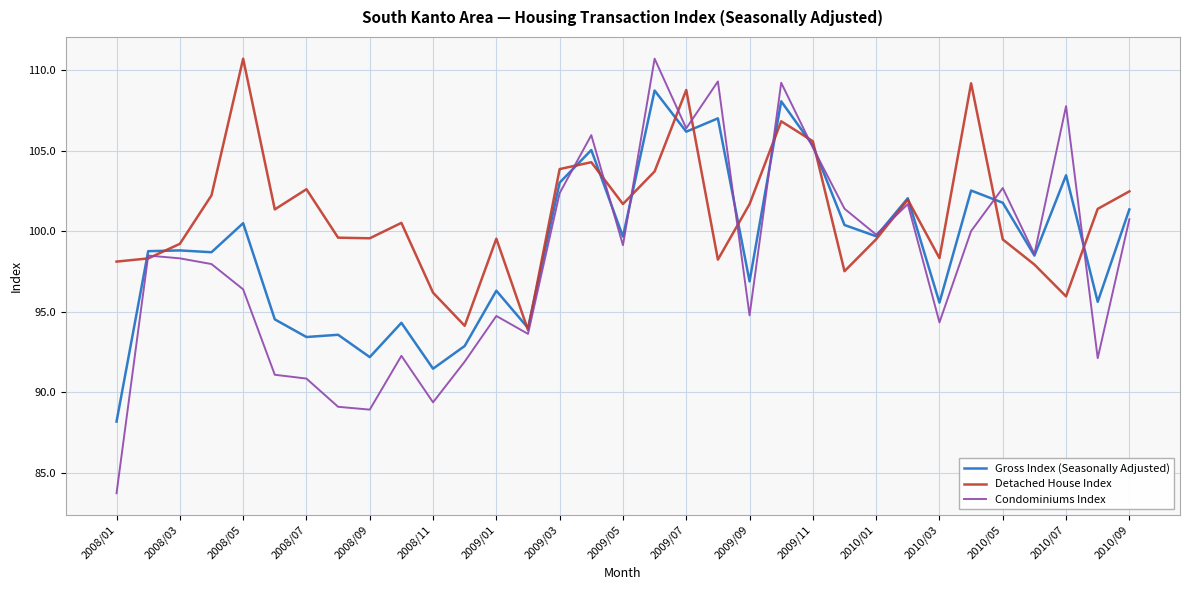

Which series has the largest total across all categories?

Detached House Index